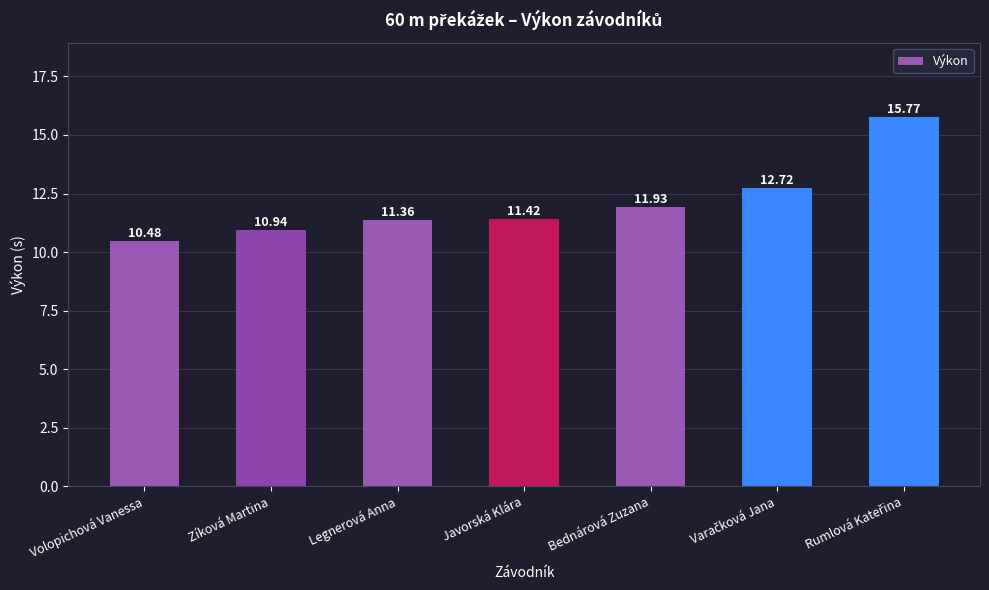

At which label does the data first exceed 11?

Legnerová Anna